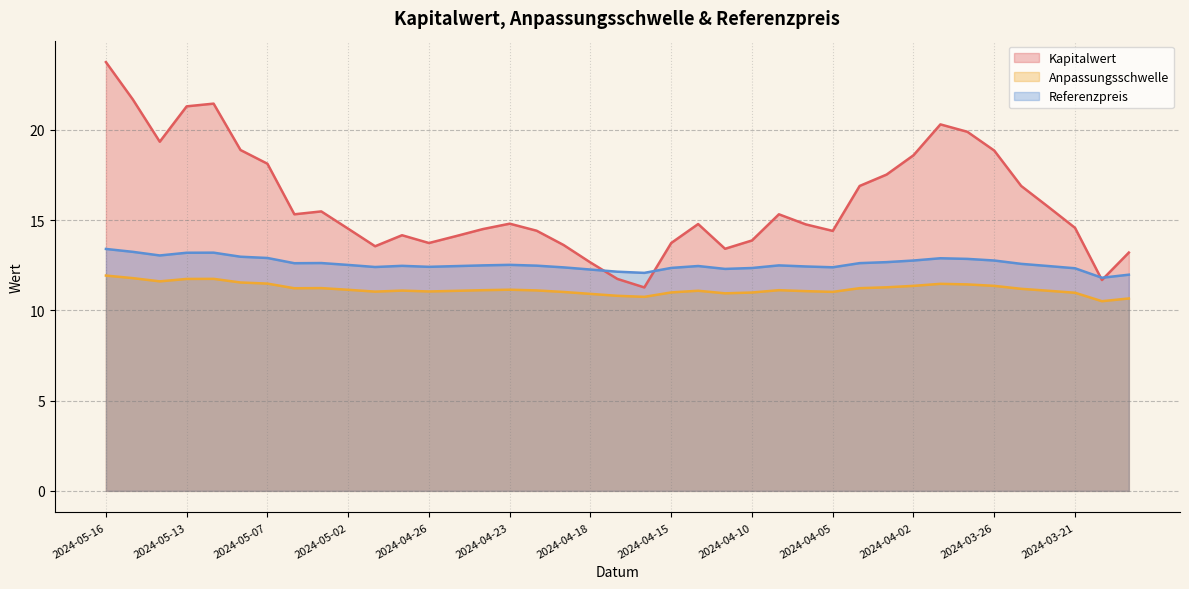

True or false: Referenzpreis and Anpassungsschwelle cross at least once.

False